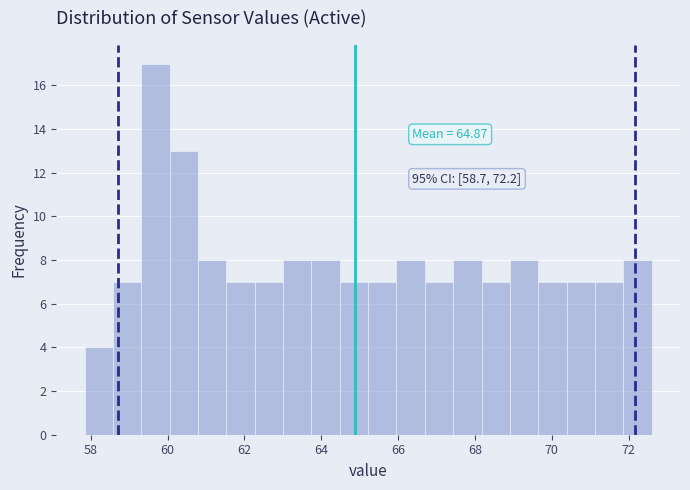

Around what value on the x-axis is the tallest bar? Give the approximate position of its centre, as read against the axis.

59.6